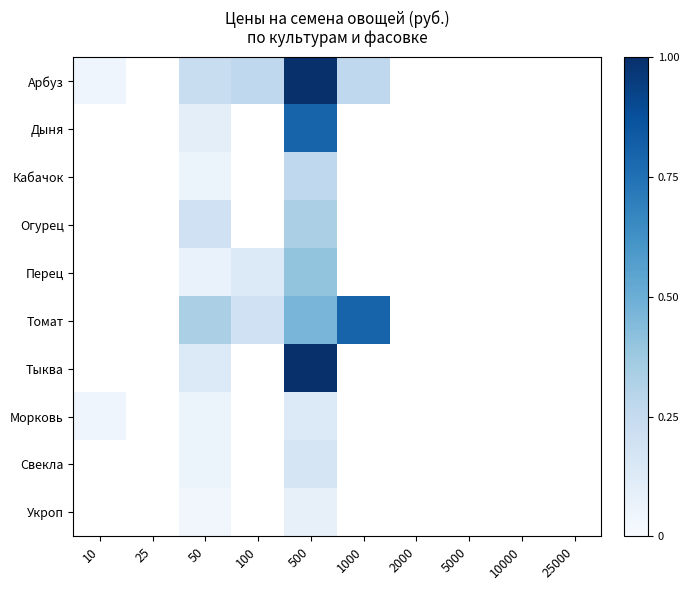

Which has a higher value, 25000 or 50?

50